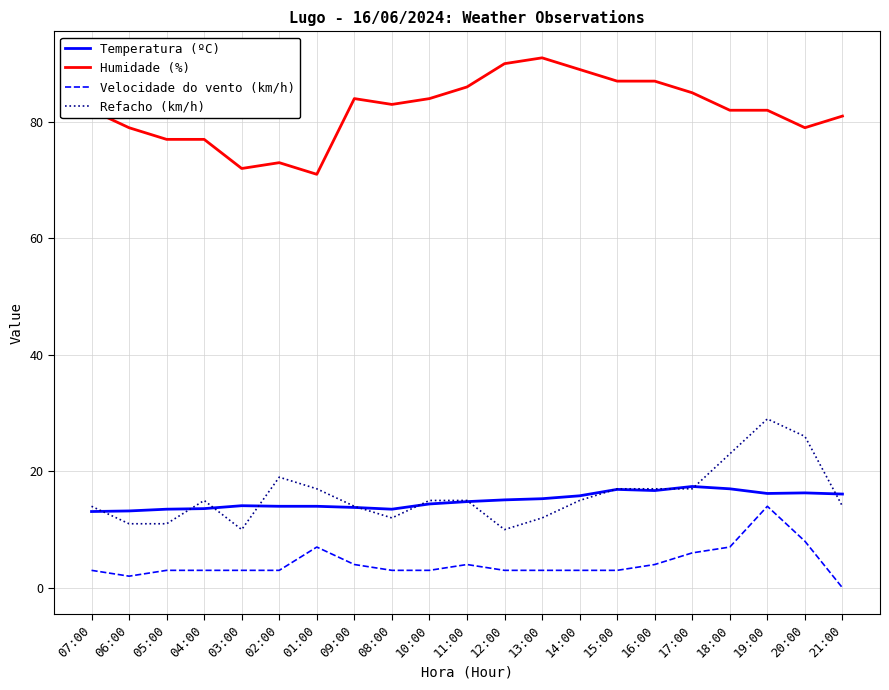

List the series in order of their peak value, lowest first.

Velocidade do vento (km/h), Temperatura (ºC), Refacho (km/h), Humidade (%)